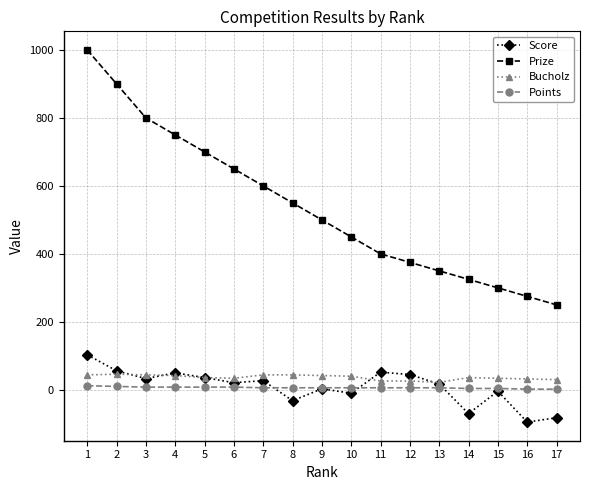

Which series has the largest range (max minus min)?

Prize